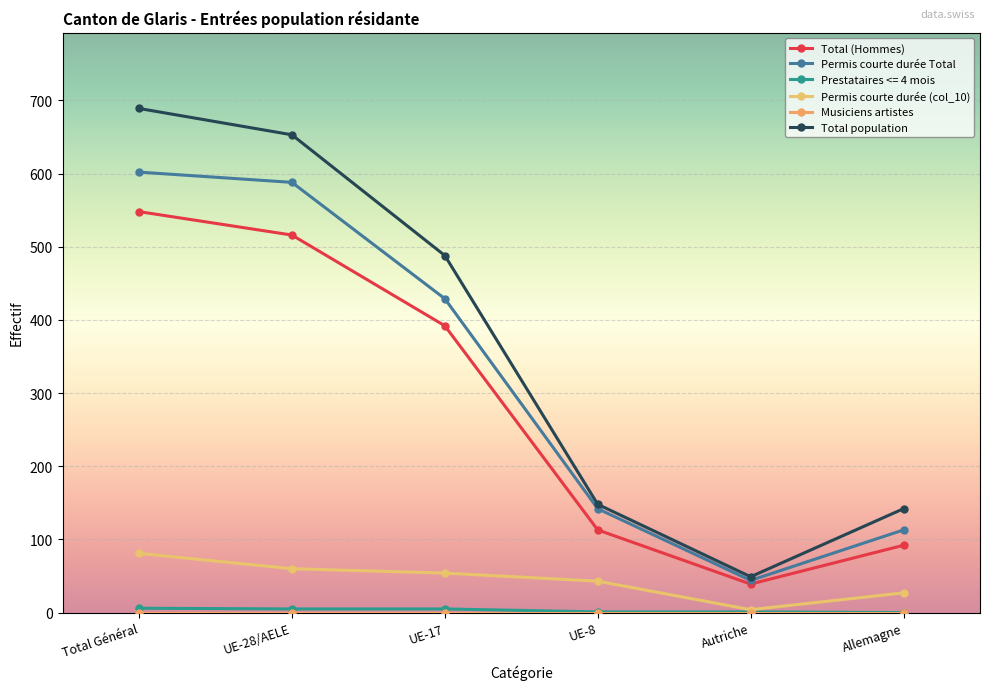

What is the total value across all series at Autriche?

137